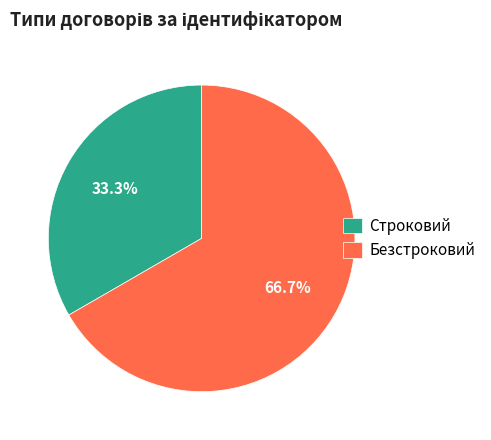

To the nearest percent, what is the difference between the largest and smallest slice percentages?

33%